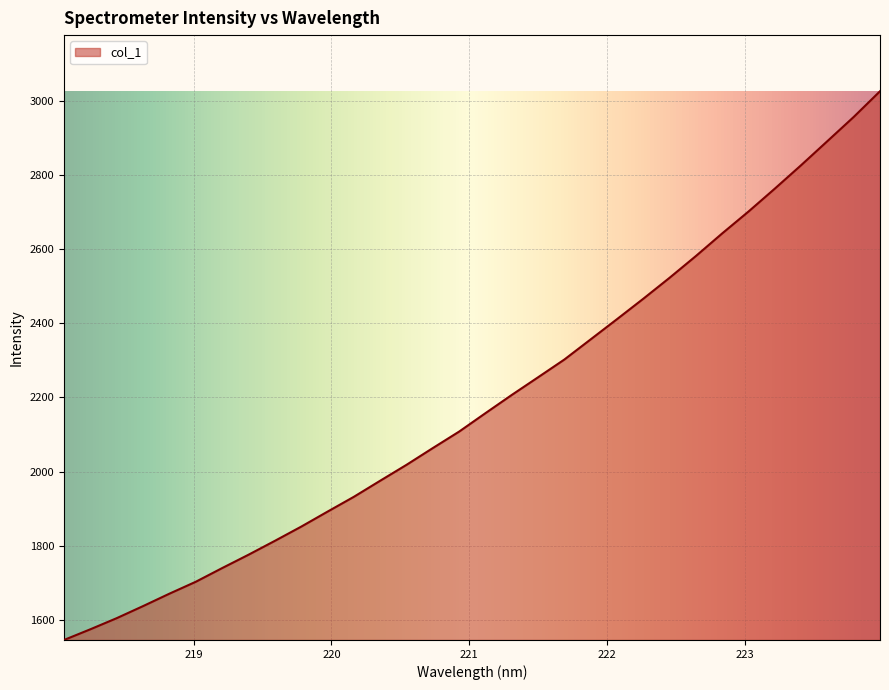

How many lines are shown in the chart?

1